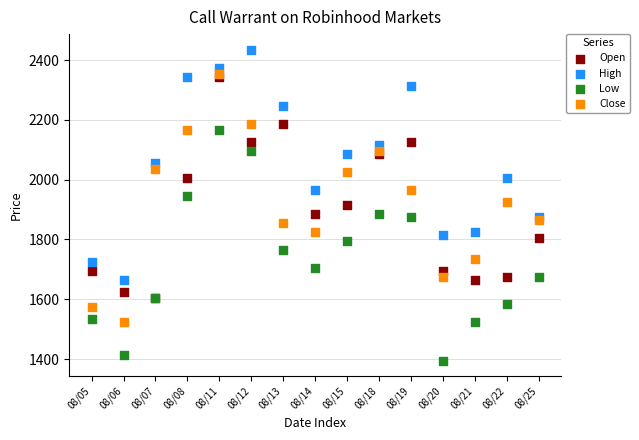

What are all the series names shown in the legend?

Open, High, Low, Close